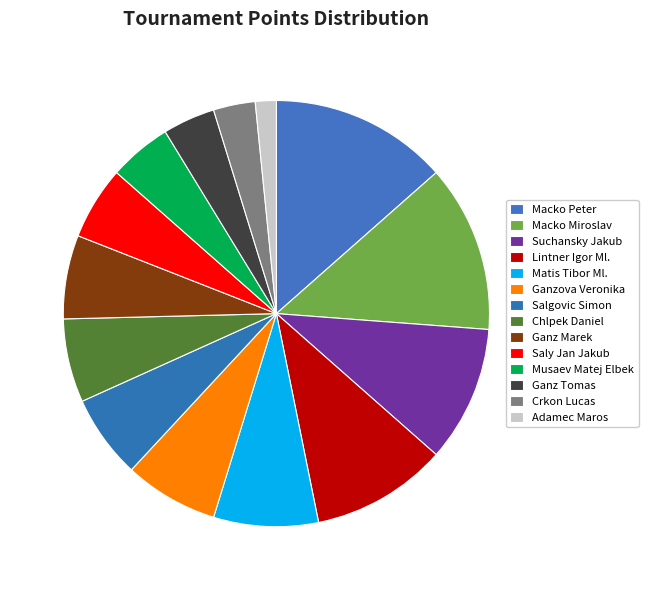

To the nearest percent, what is the difference between the Ganzova Veronika and Adamec Maros slice percentages?

6%